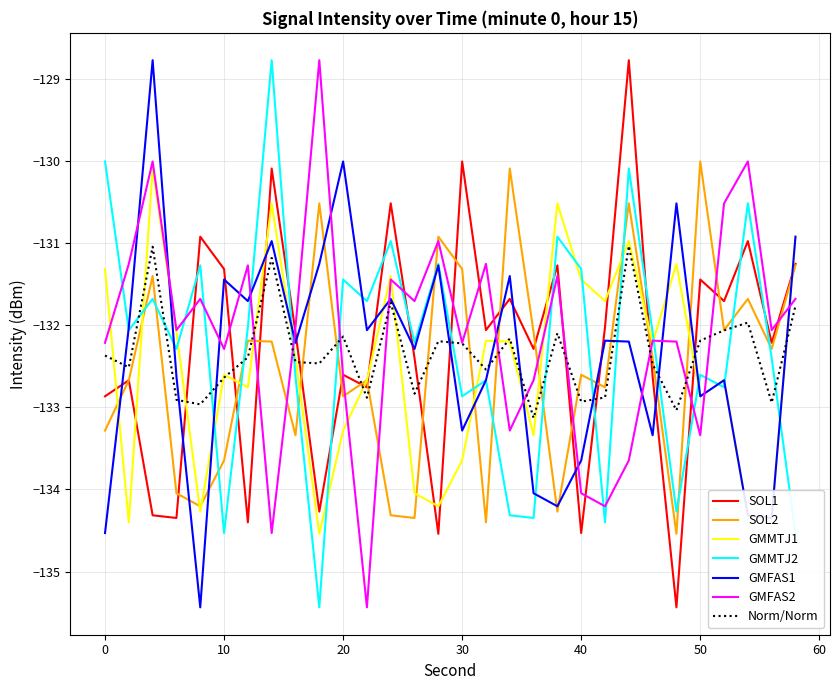

In GMFAS1, how many points are lower than both neighbors (excluding endpoints)?

10